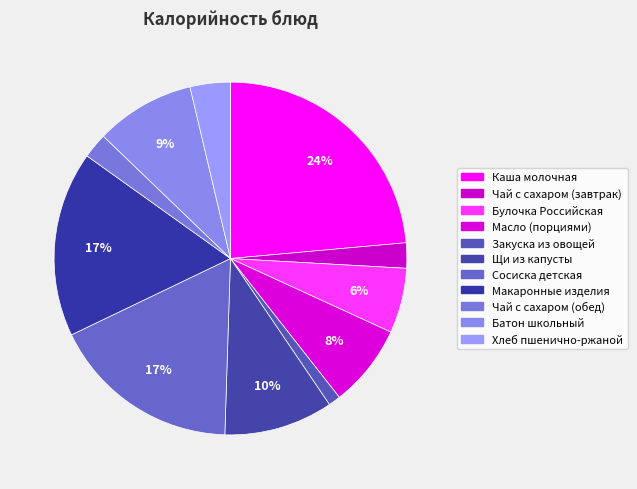

How many segments does this pie chart have?

11